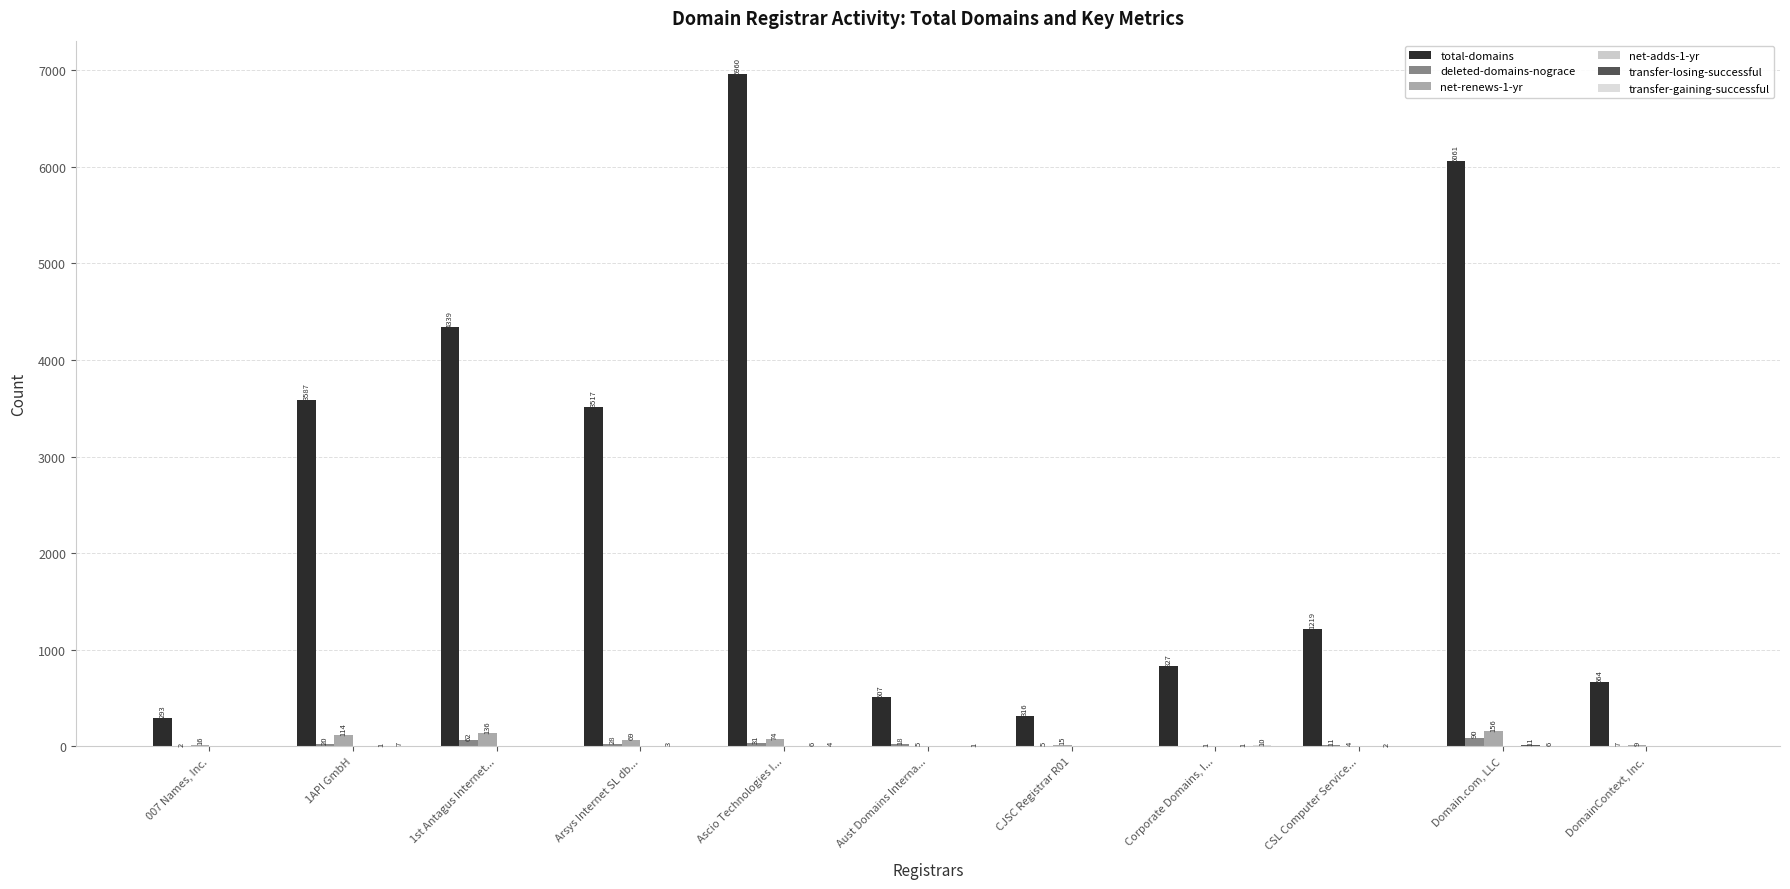

Which category has the highest value across all series?

Ascio Technologies I...